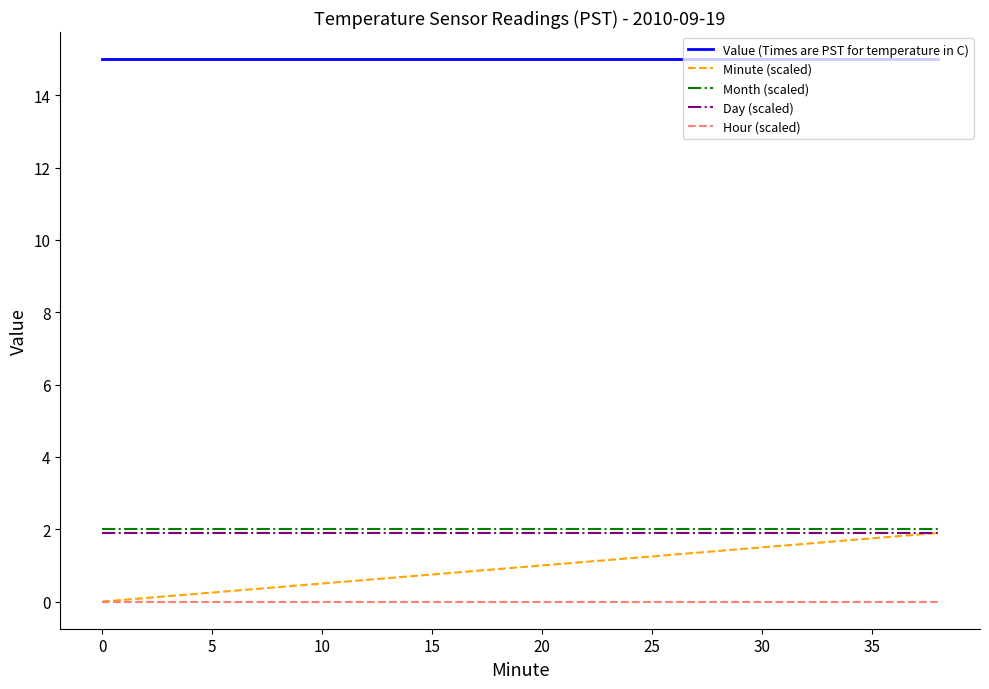

What is the minimum value for Value (Times are PST for temperature in C)?

15.0